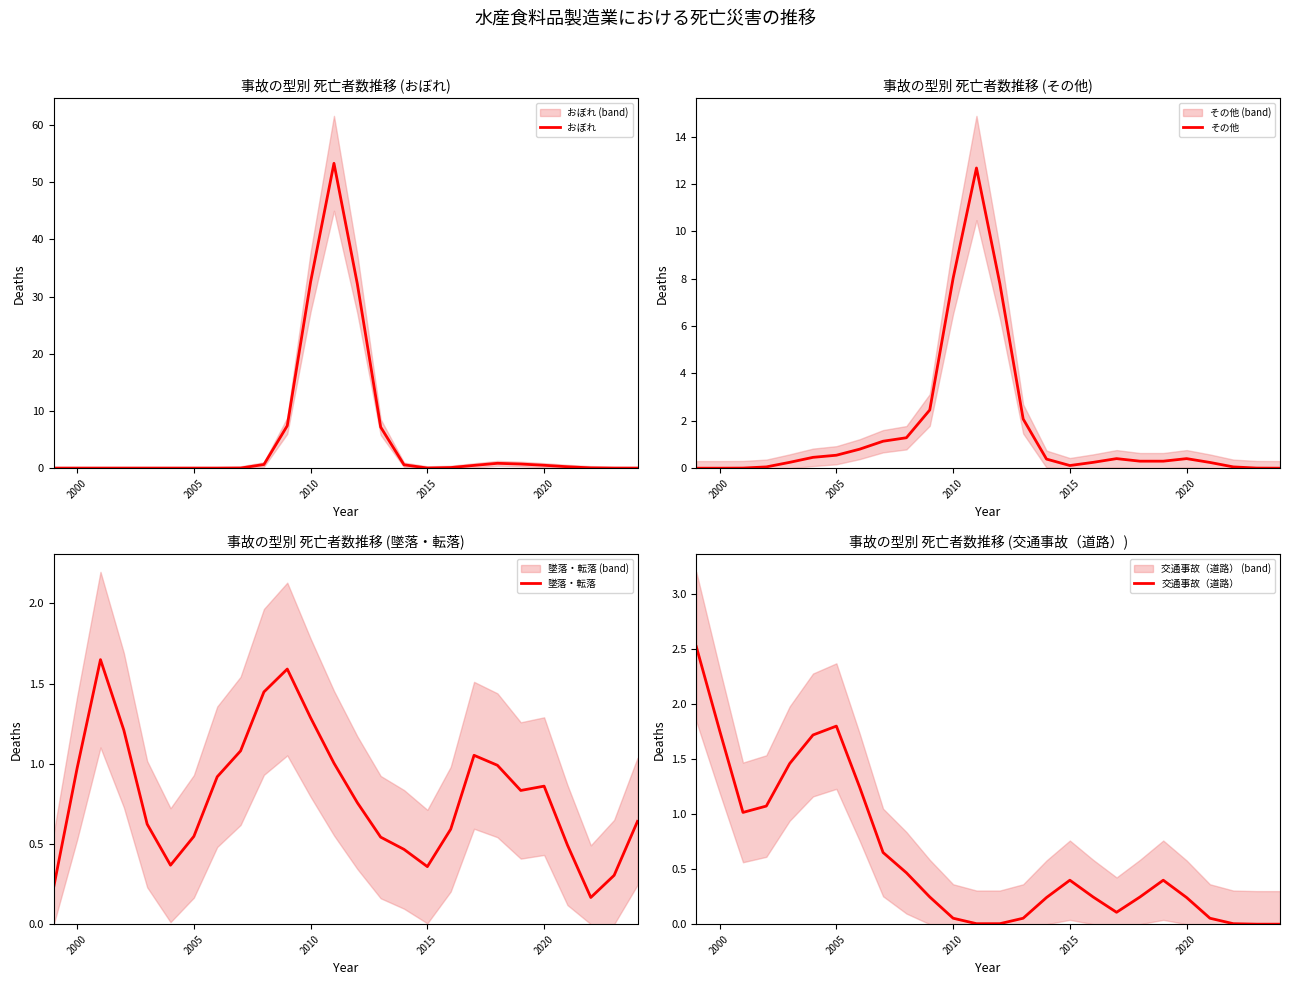

What is the maximum value for その他?

12.7